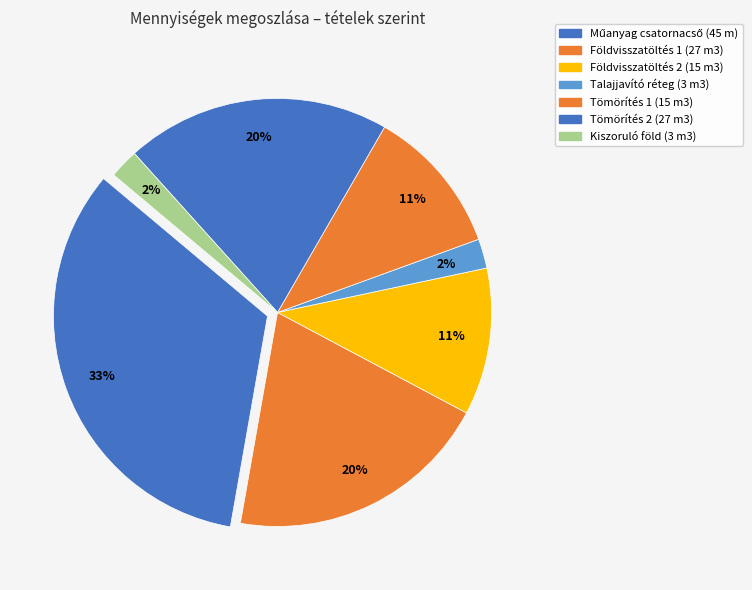

How many slices are in this pie chart?

7